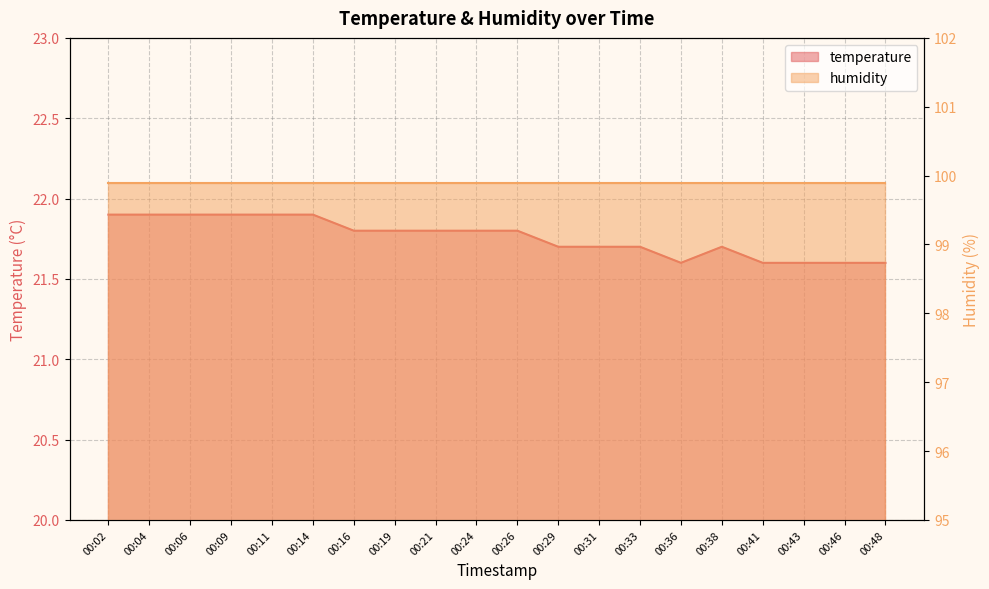

Which category has the highest value across all series?

00:02